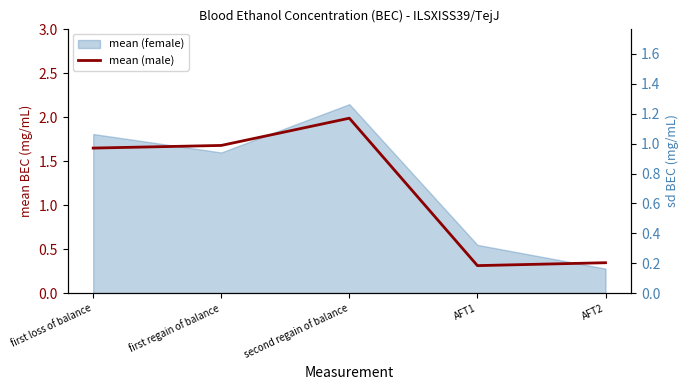

What is the smallest value displayed?

0.3